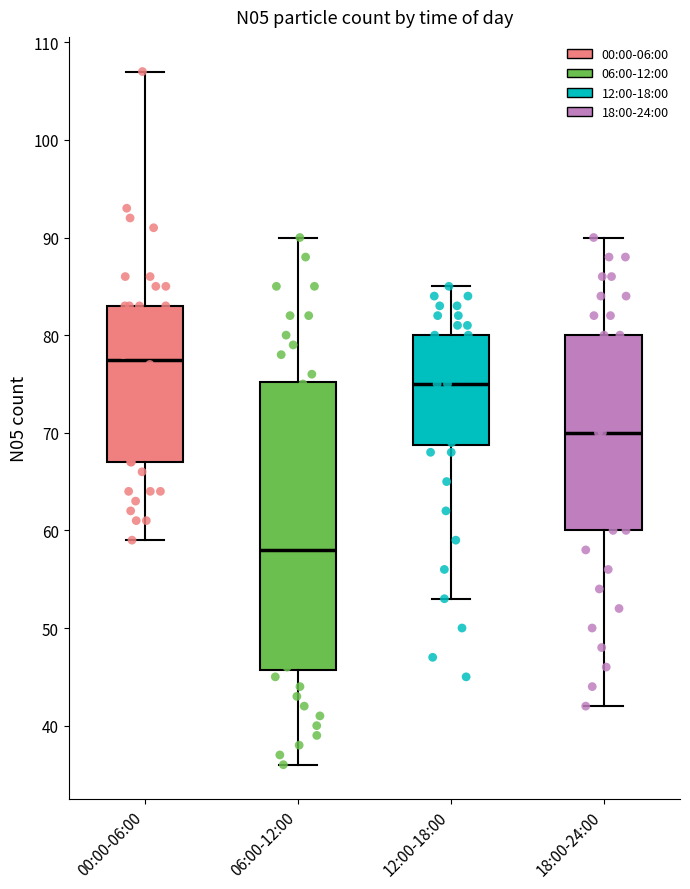

Which box's median line is the highest?

00:00-06:00